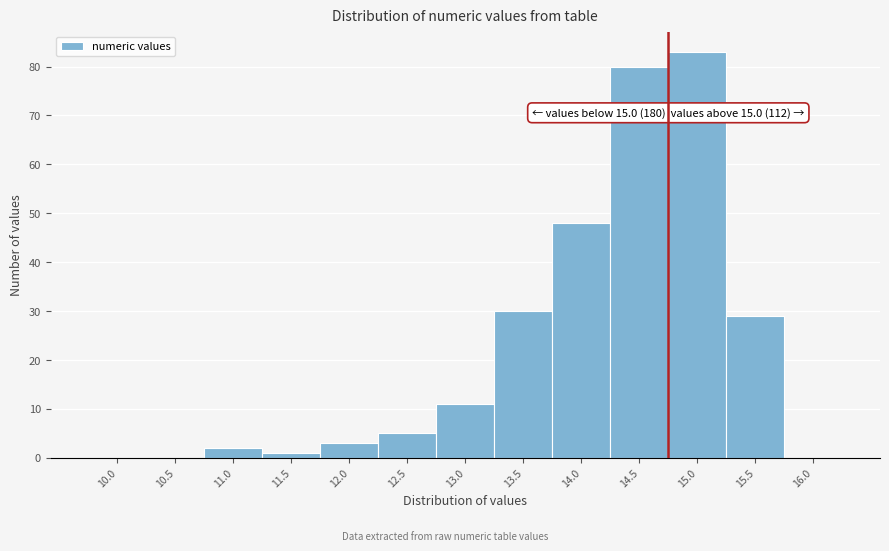

Reading left to right, transcribe all the data shown in this chart.

10.0=0	10.5=0	11.0=2	11.5=1	12.0=3	12.5=5	13.0=11	13.5=30	14.0=48	14.5=80	15.0=83	15.5=29	16.0=0